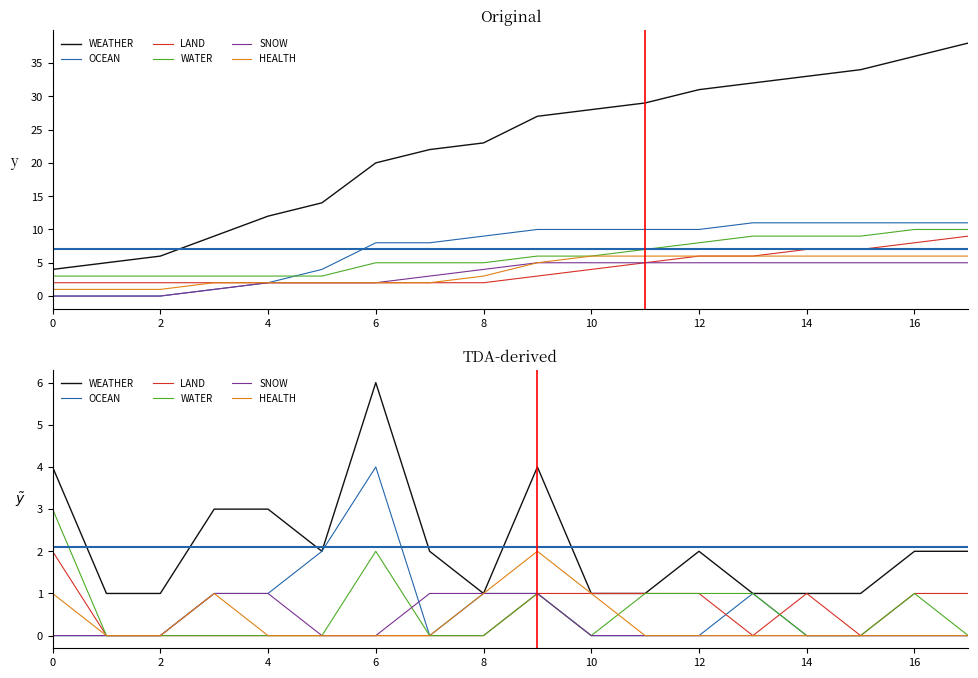

How many LAND values are between 0 and 1?

17